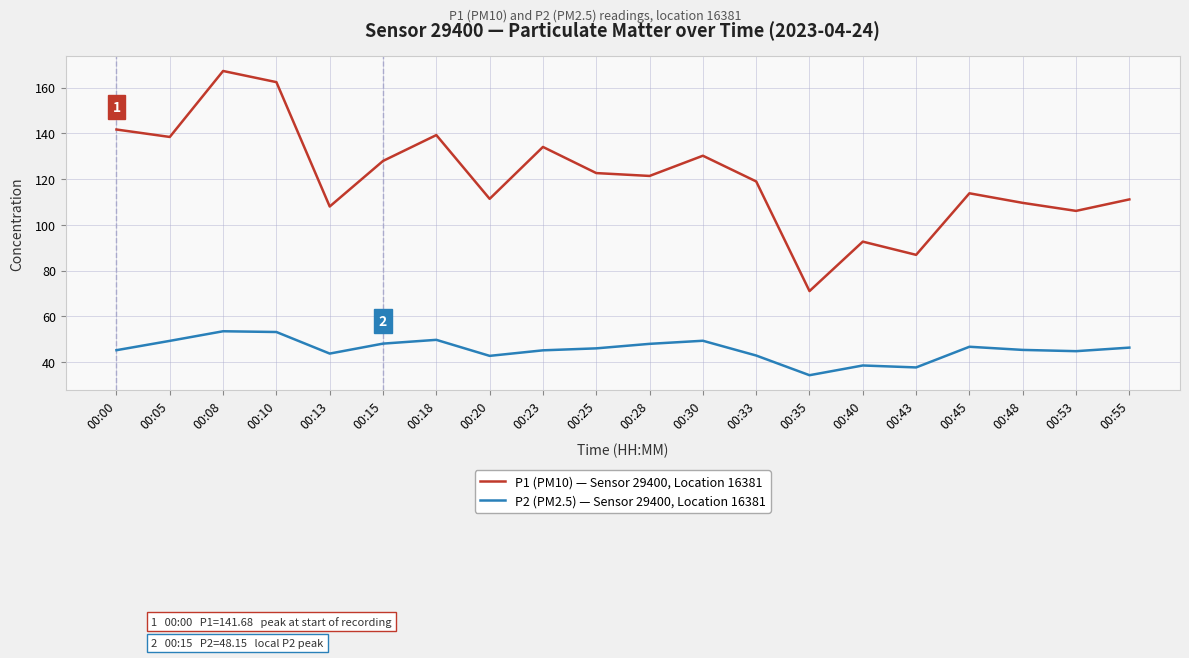

What is the lowest value of the P2 (PM2.5) — Sensor 29400, Location 16381 series?

34.4